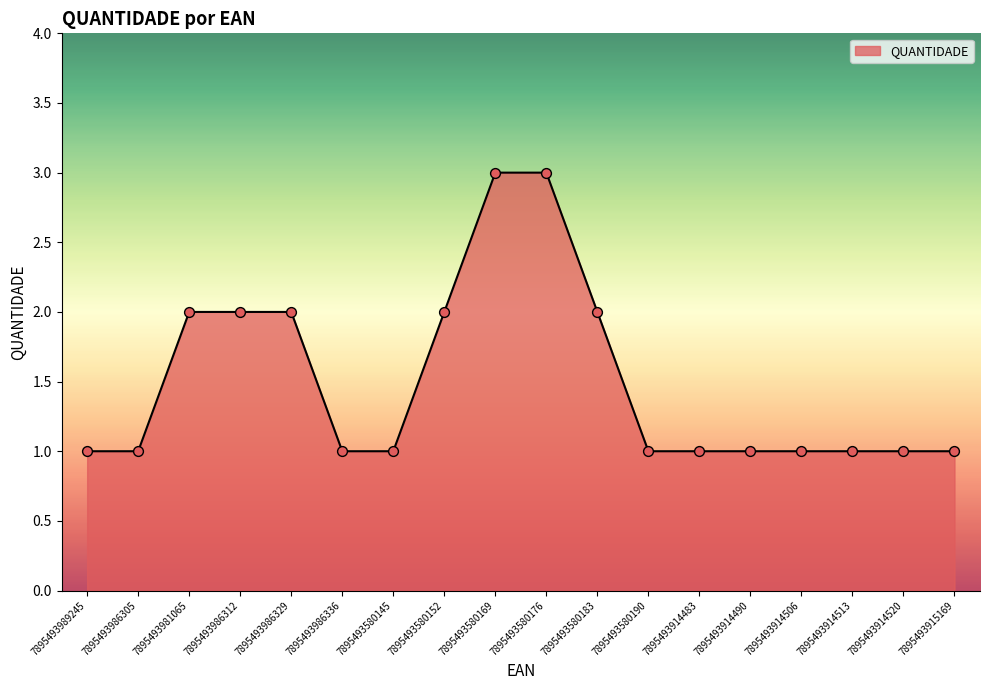

Which has a higher value, 7895493580190 or 7895493580183?

7895493580183